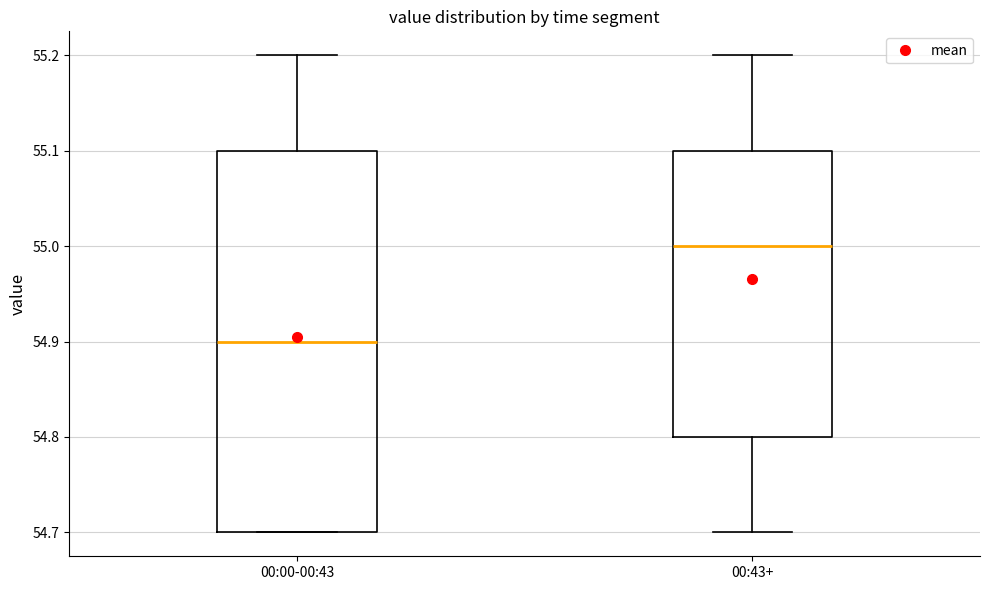

Comparing the boxes themselves (not the whiskers), which one is the tallest?

00:00-00:43